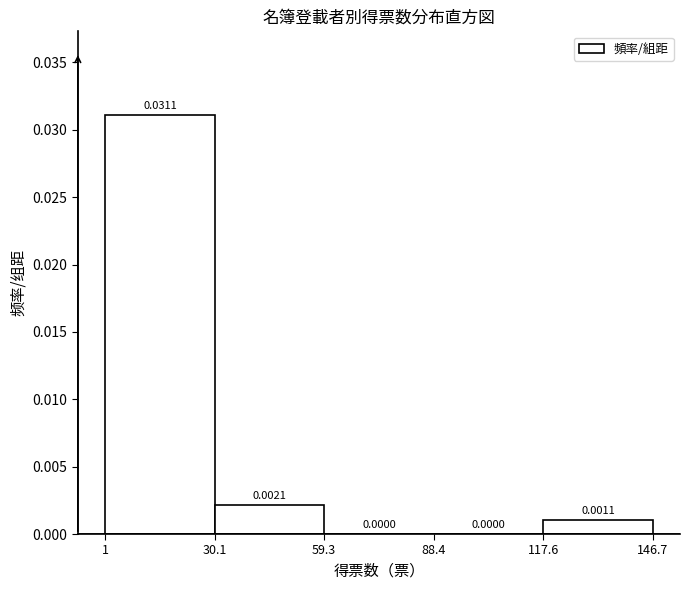

Which range on the x-axis has the tallest bar?

1 to 30.1